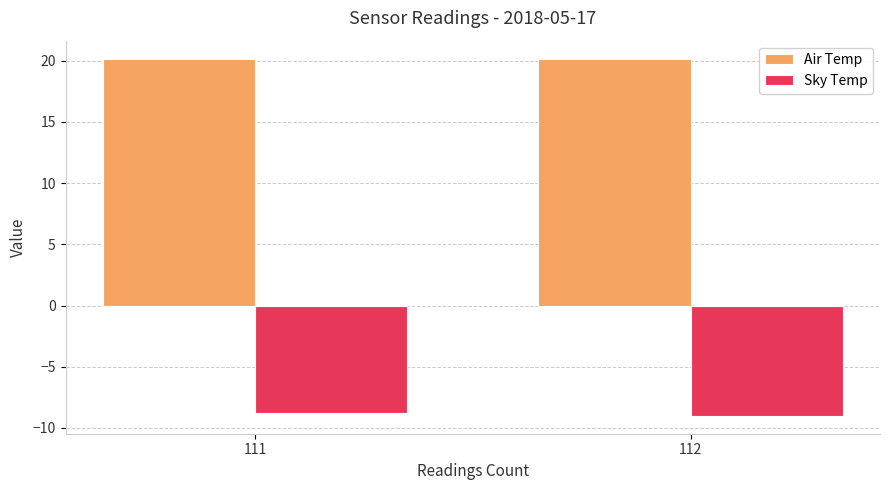

The value of Sky Temp at 112 is -9.0. True or false?

True